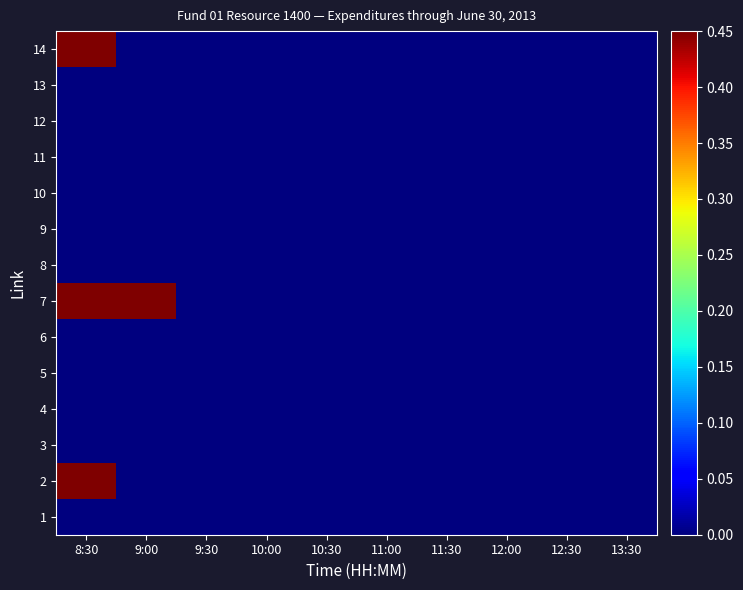

Which category has the lowest value across all series?

8:30